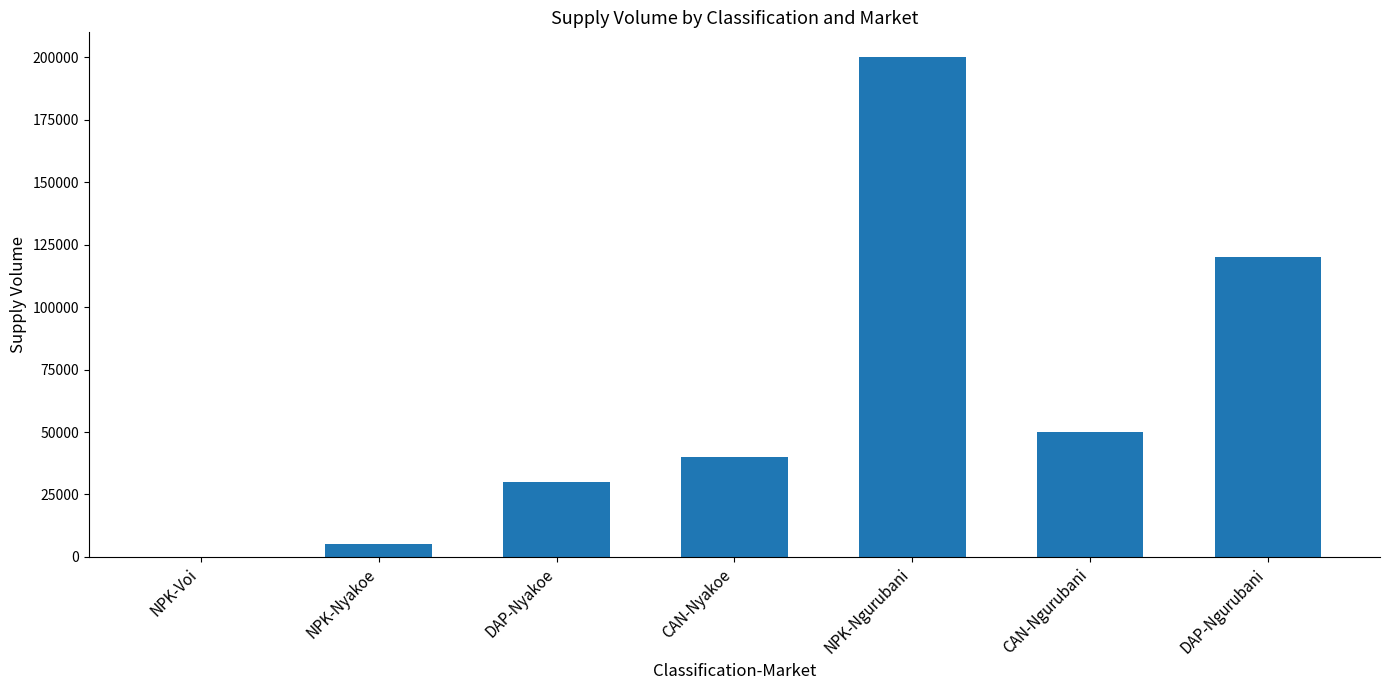

What is the maximum value shown in the chart?

200000